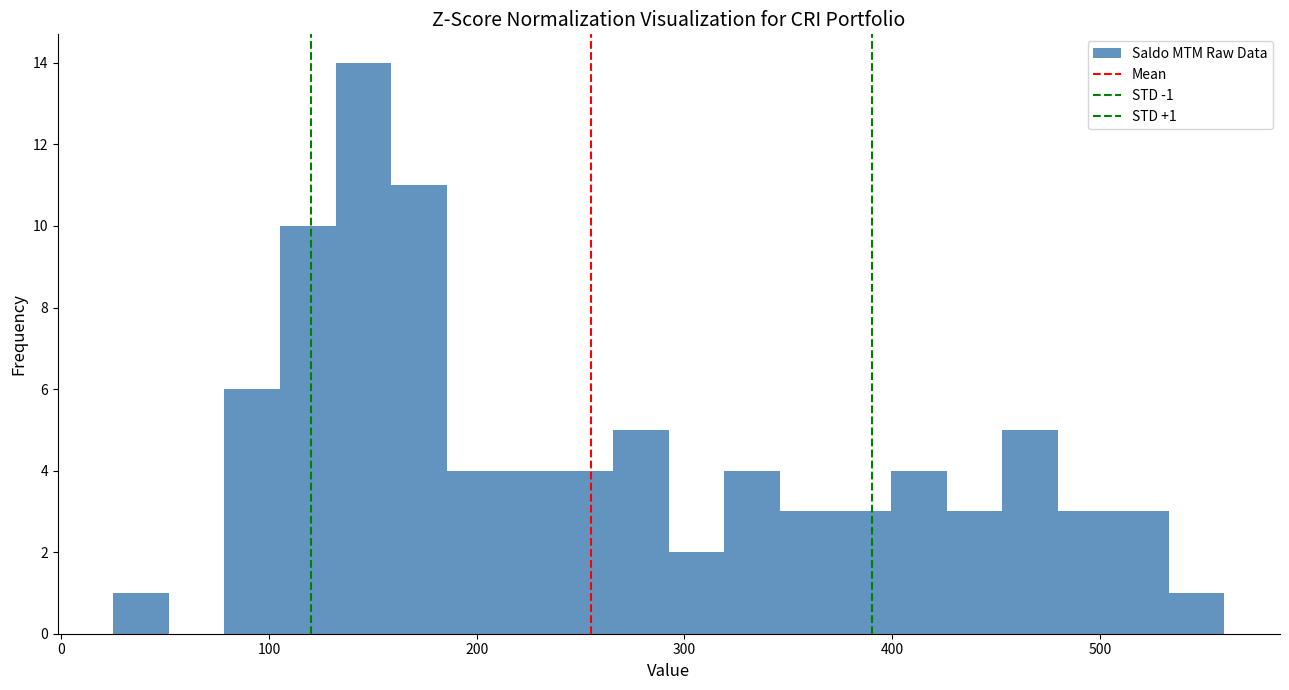

Read against the x-axis, roughly where is the centre of the tallest bar?

150